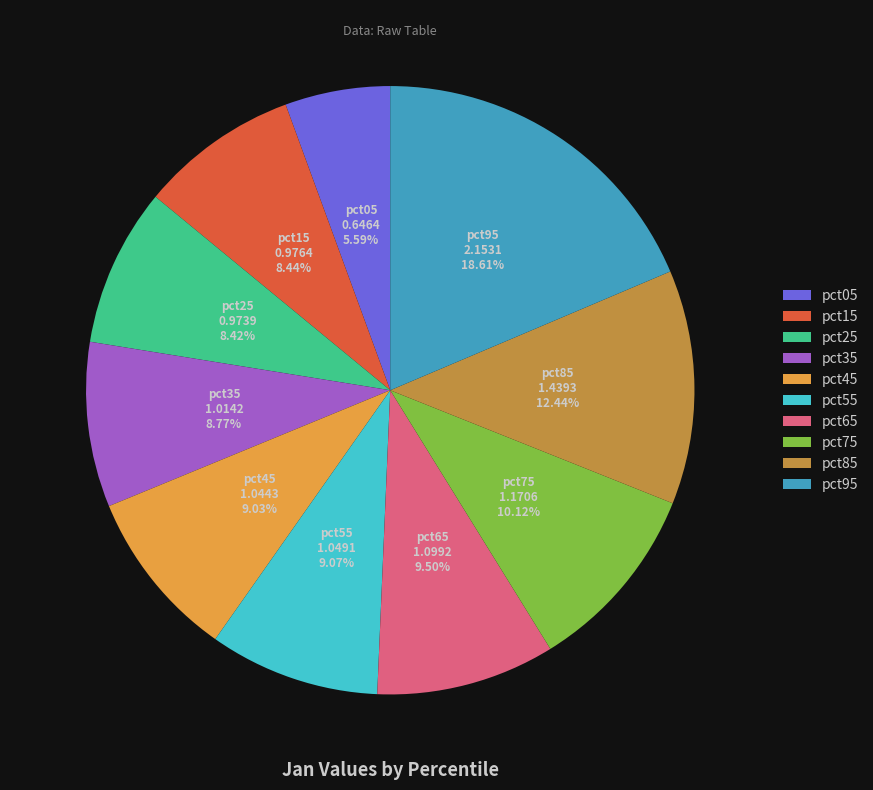

Count the number of slices in the pie.

10